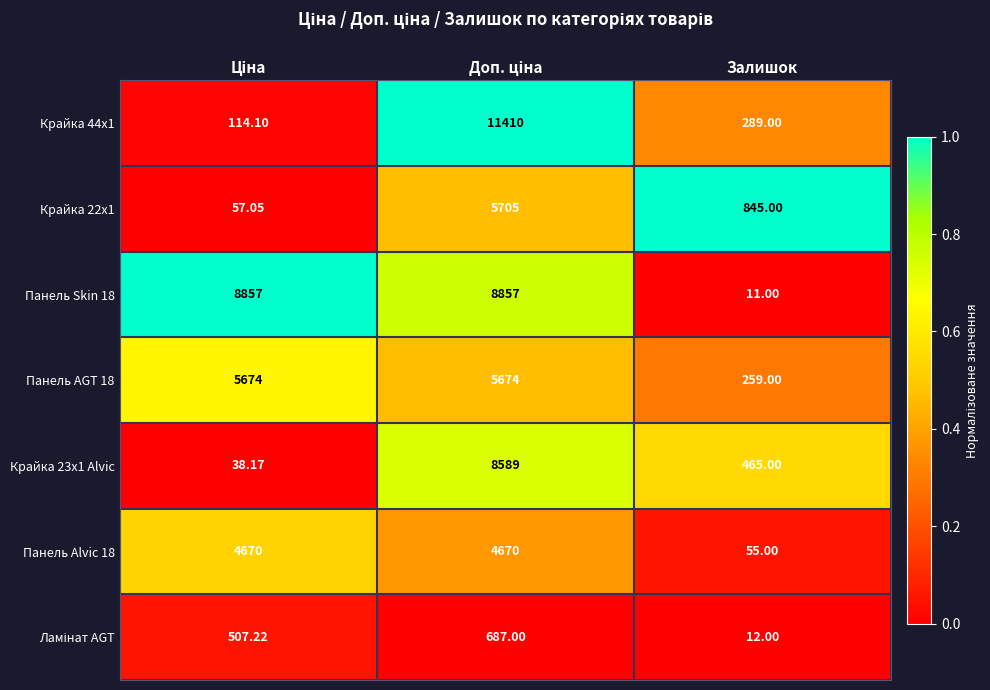

Count the number of data series in this chart.

7